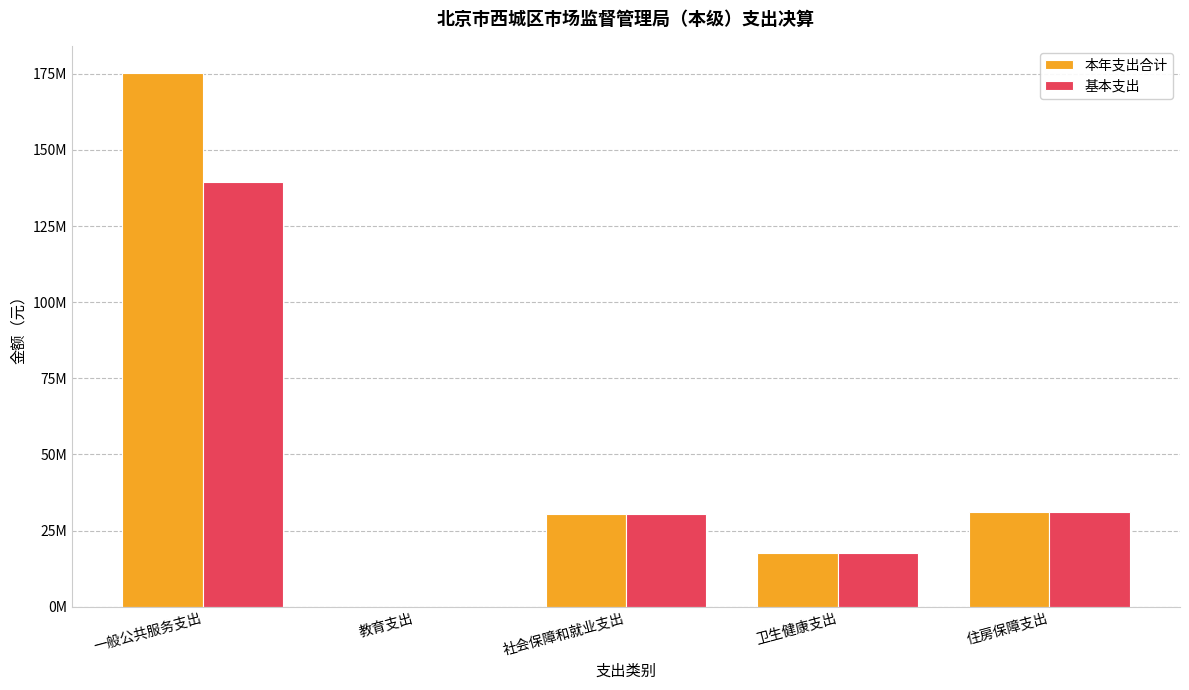

Does the chart contain stacked bars?

No